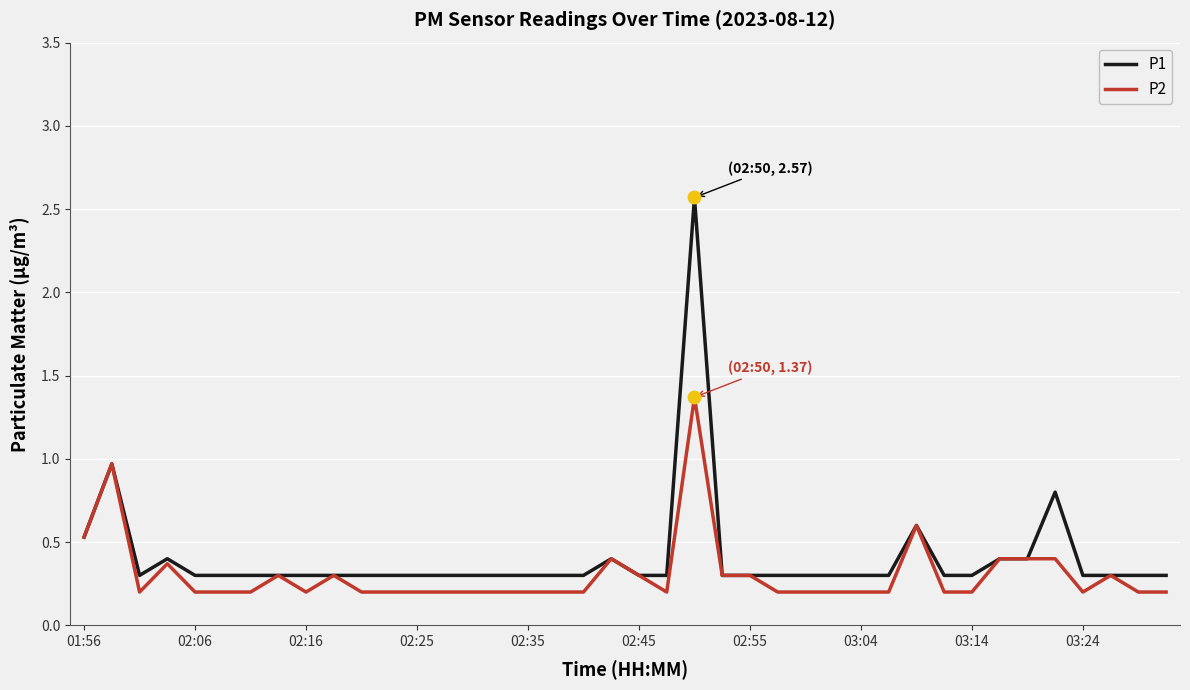

Rank the series by their maximum value, from lowest to highest.

P2, P1